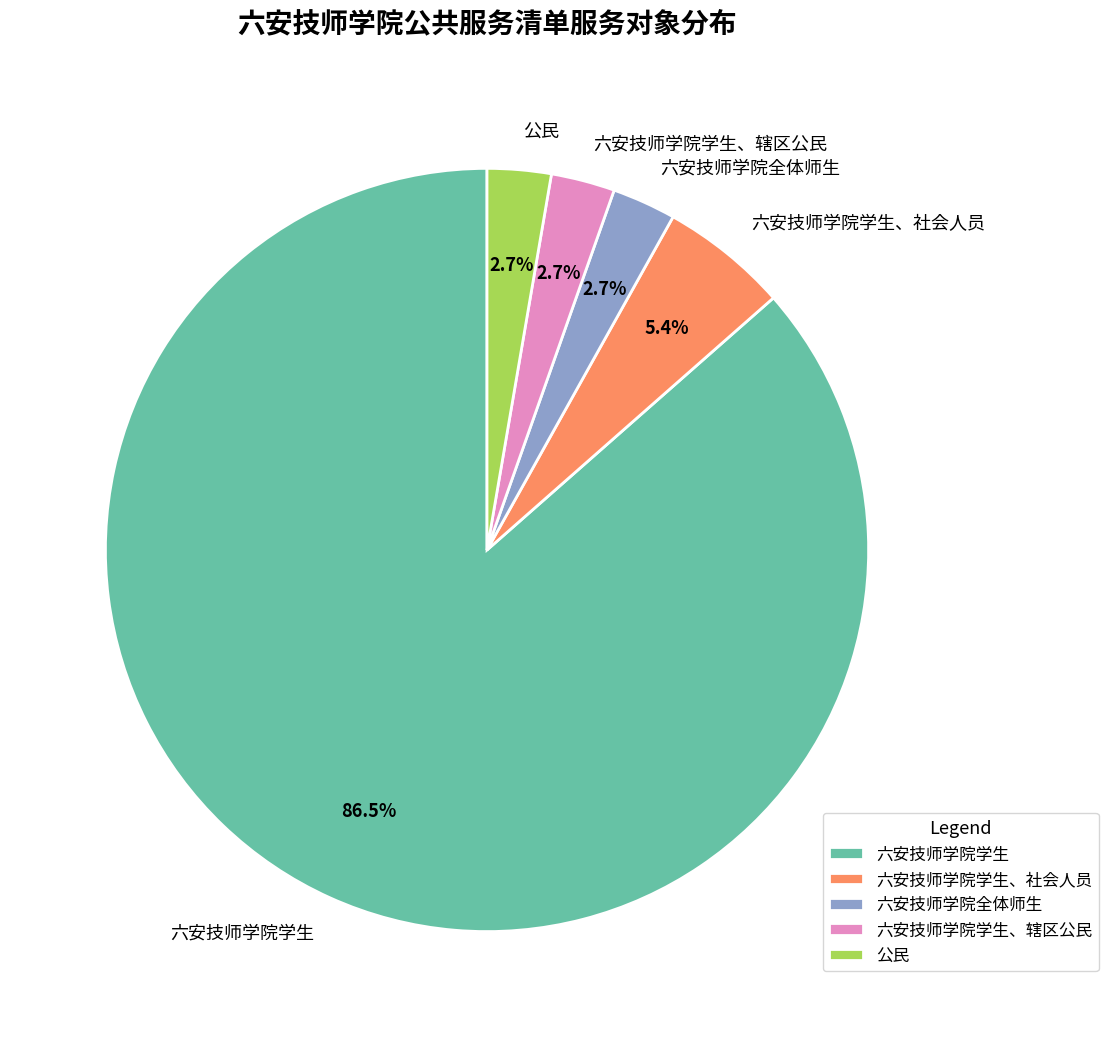

Is it true that 六安技师学院学生、社会人员 is 1% of the pie?

False